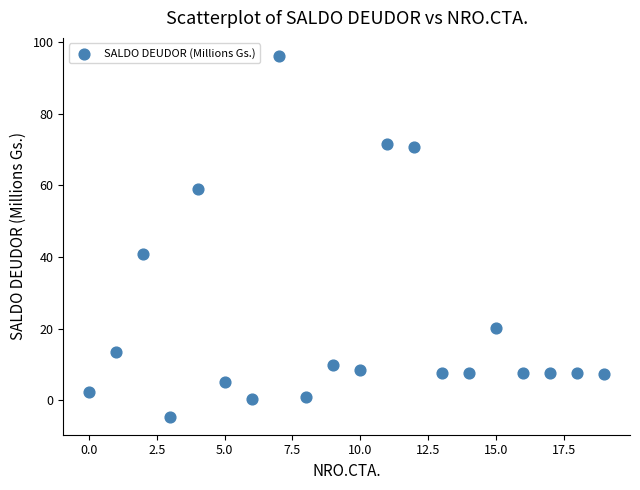

What is the range of Y values (max minus min)?

100.8